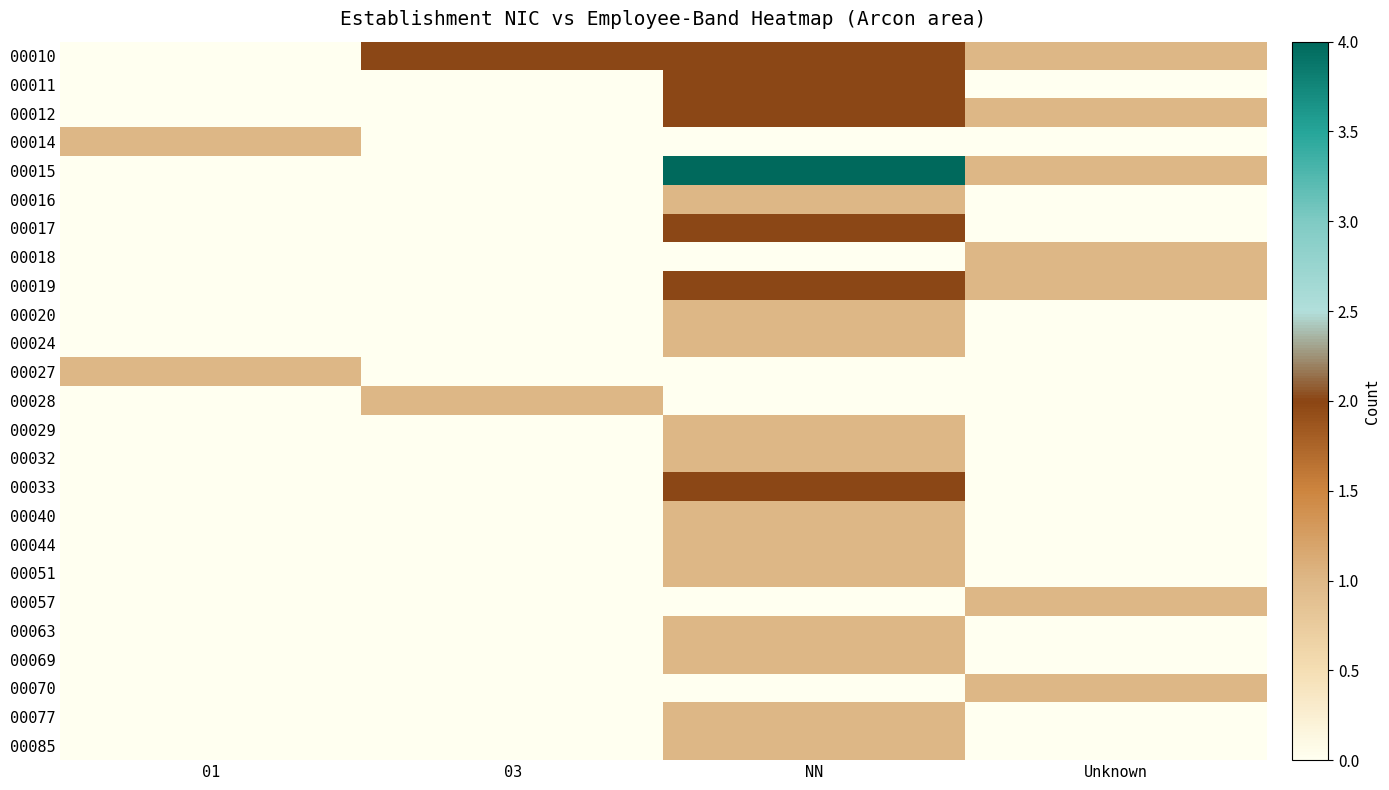

List the series in order of their peak value, highest first.

00015, 00010, 00011, 00012, 00017, 00019, 00033, 00014, 00016, 00018, 00020, 00024, 00027, 00028, 00029, 00032, 00040, 00044, 00051, 00057, 00063, 00069, 00070, 00077, 00085